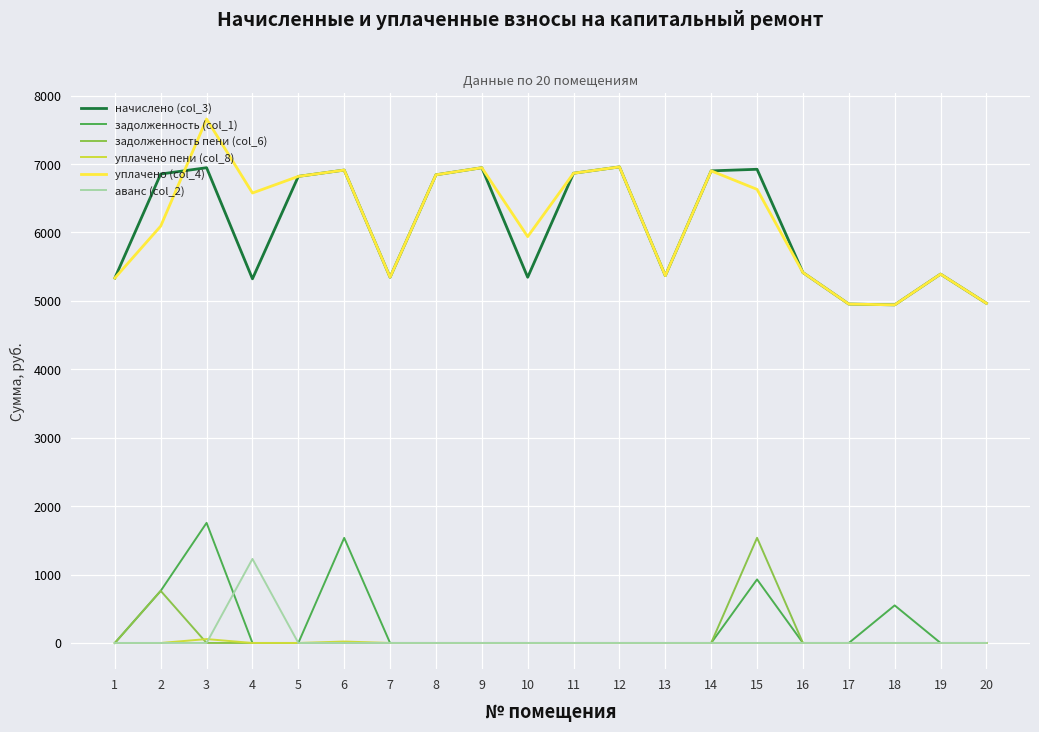

What is the difference between the second highest and second lowest values in the задолженность пени (col_6) series?

761.6